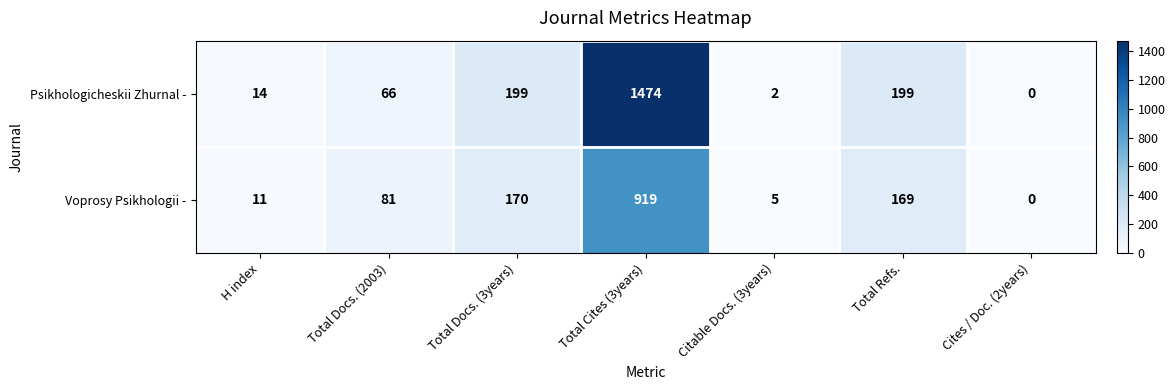

Which series has the largest range (max minus min)?

Psikhologicheskii Zhurnal -